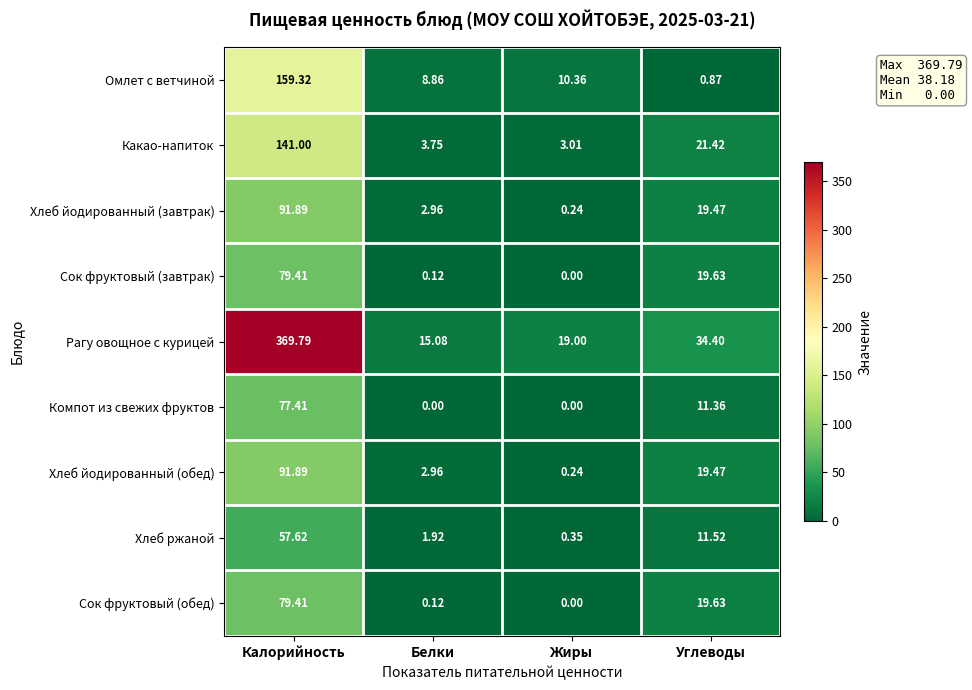

Which series changed the most between Калорийность and Жиры?

Рагу овощное с курицей